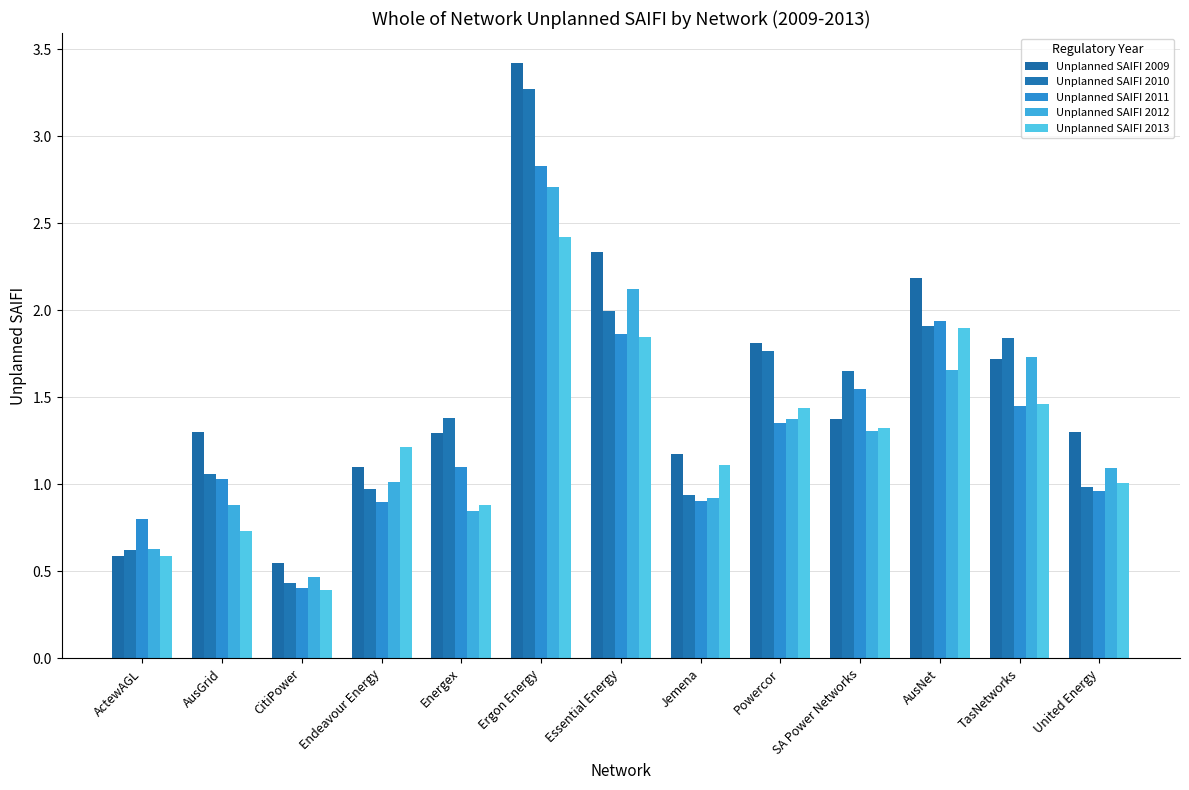

How many categories are shown in the chart?

13